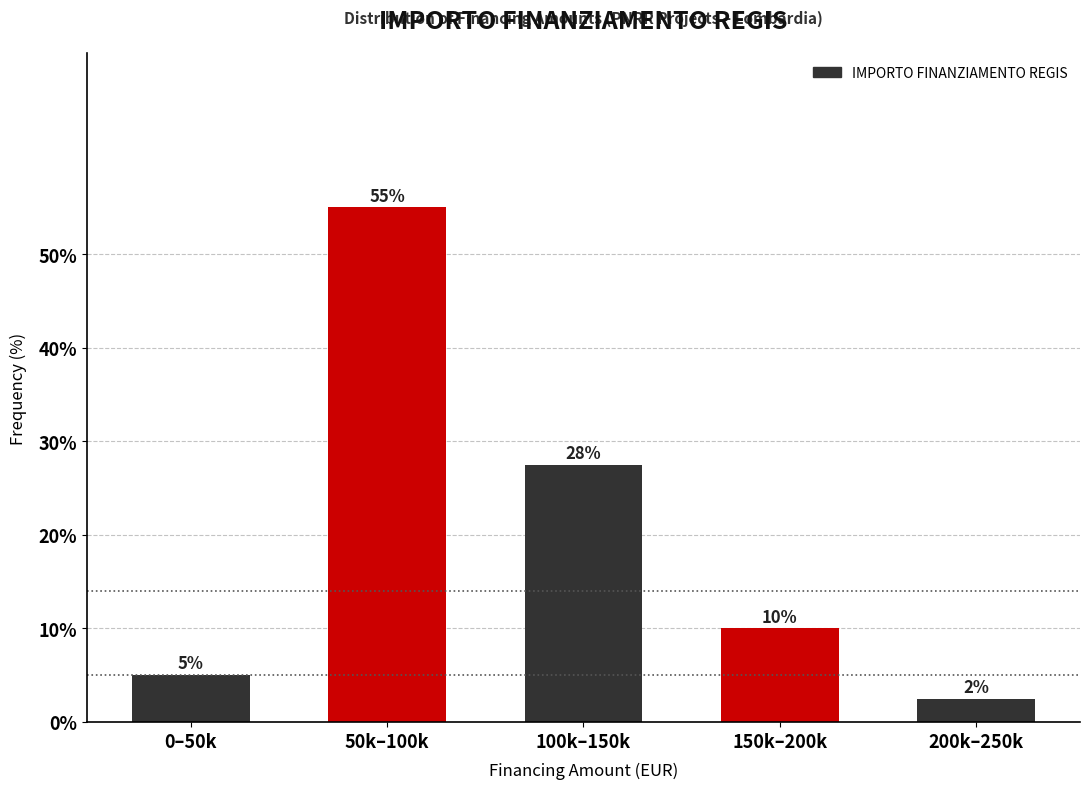

Which category has the lowest value across all series?

200k–250k